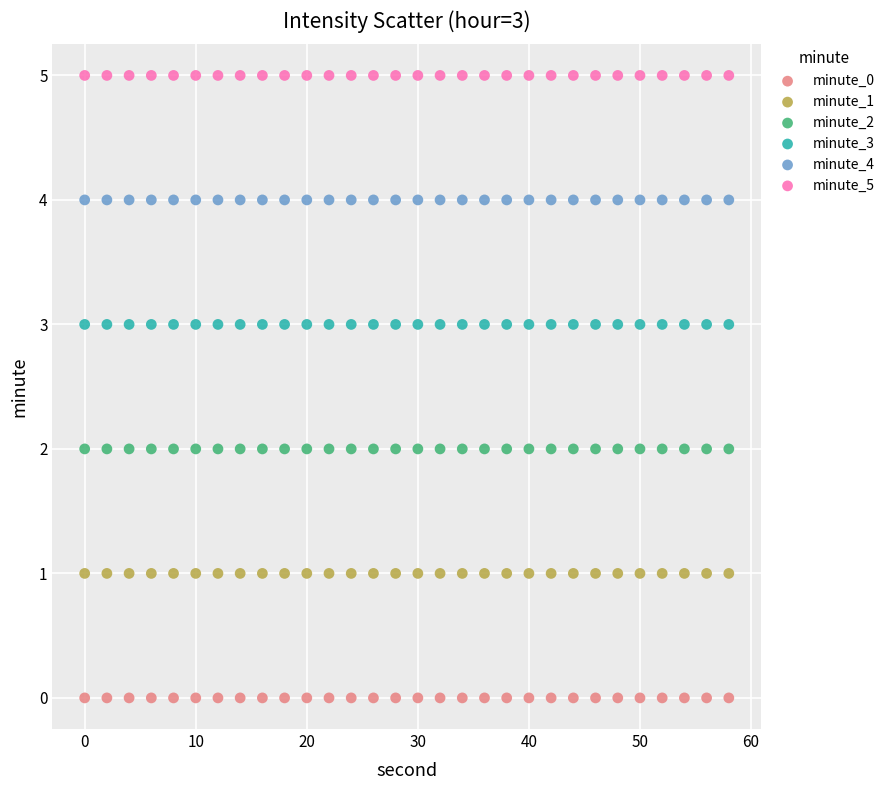

Which series contains the highest Y value?

minute_5